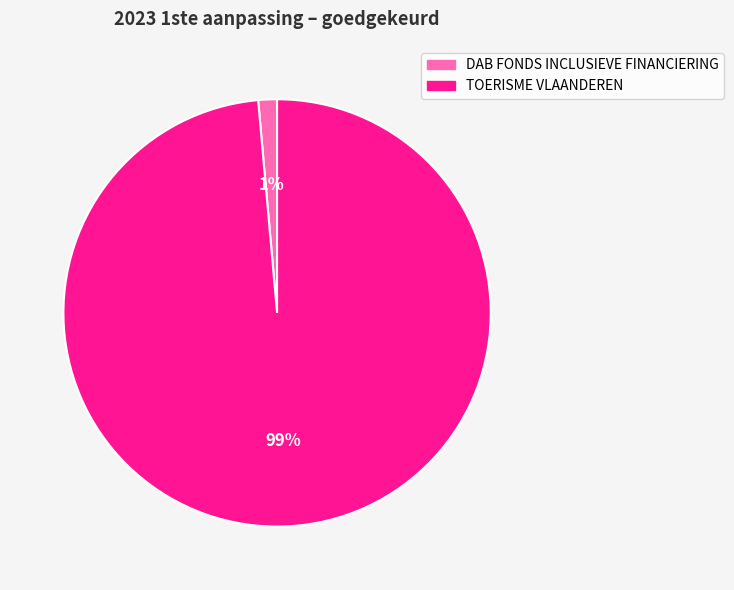

Is it true that DAB FONDS INCLUSIEVE FINANCIERING is 15% of the pie?

False